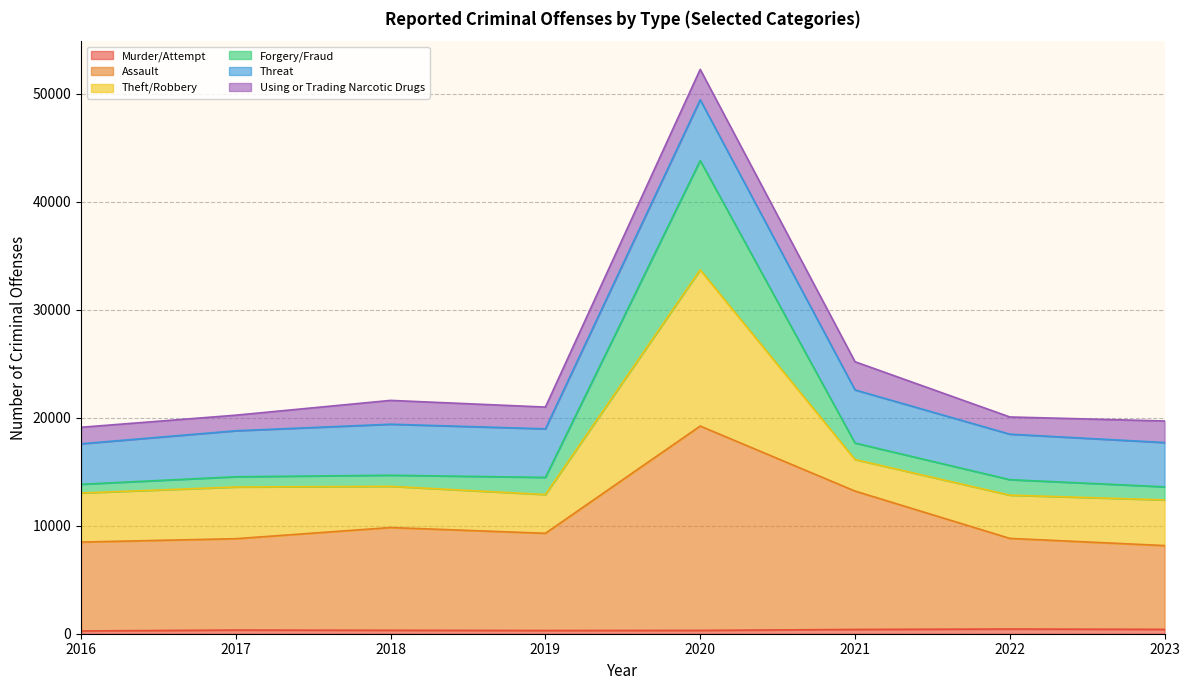

Which category has the highest value in the Assault series?

2020